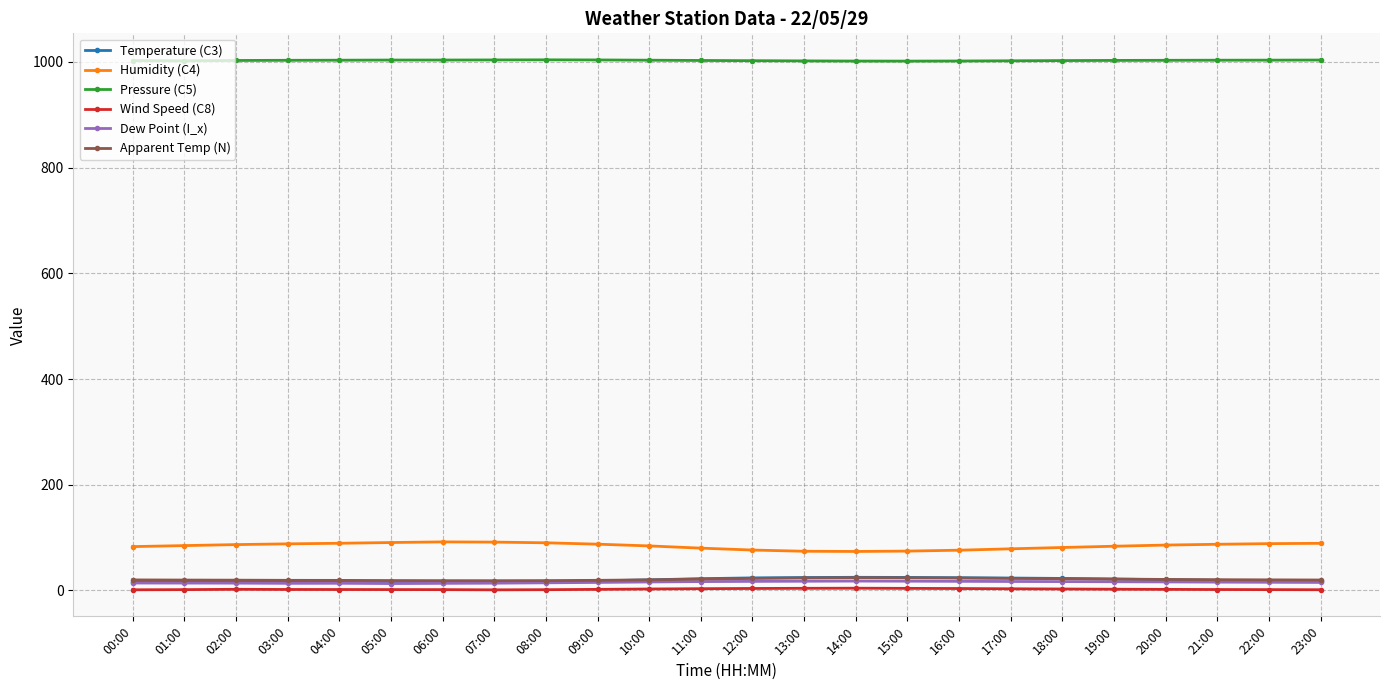

What position from the left is 14:00?

15